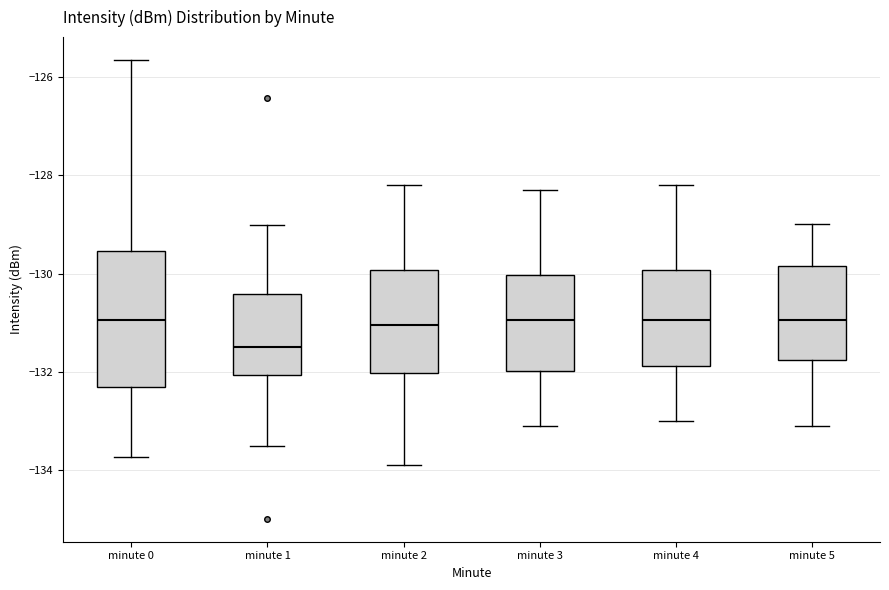

Where is the lower edge of the box for minute 2 on the y-axis? The values are not printed on the chart, so give them approximately, as read against the axis.

-132.0